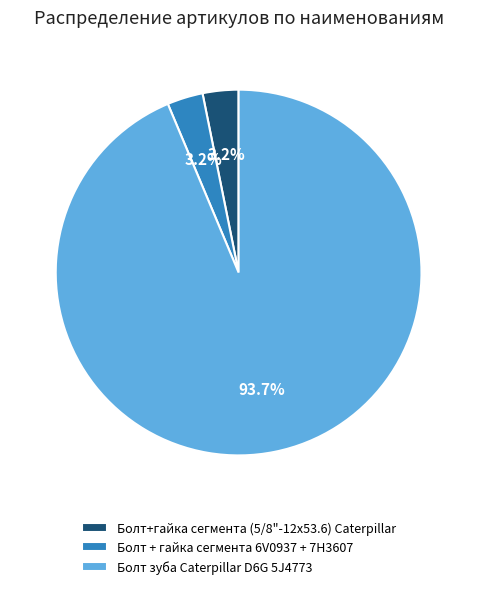

Is it true that Болт + гайка сегмента 6V0937 + 7H3607 is 15% of the pie?

False